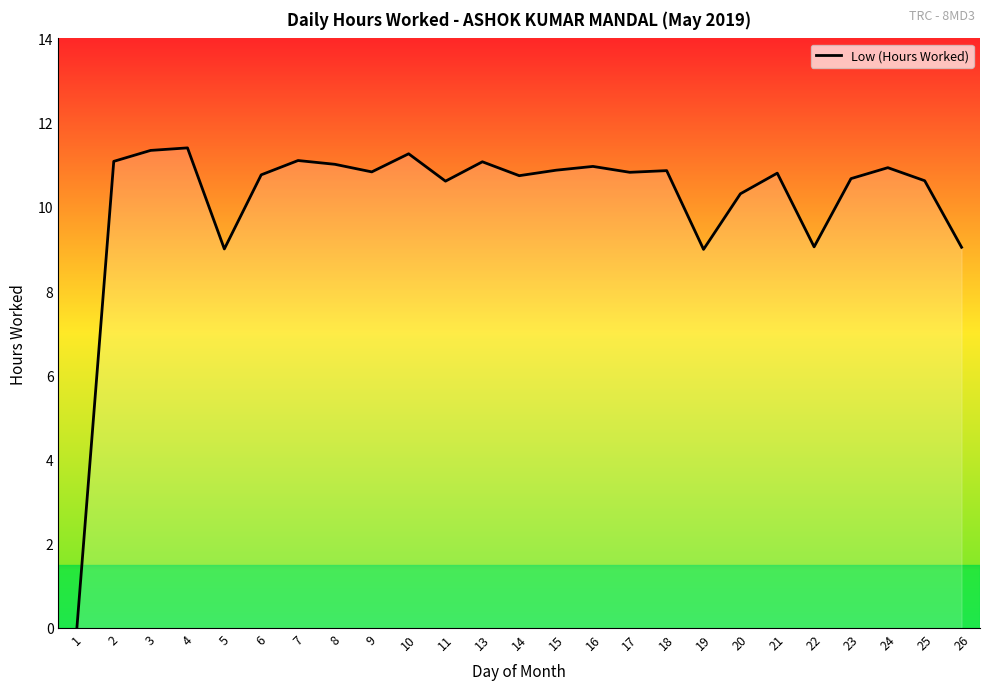

What is the greatest value displayed?

11.4